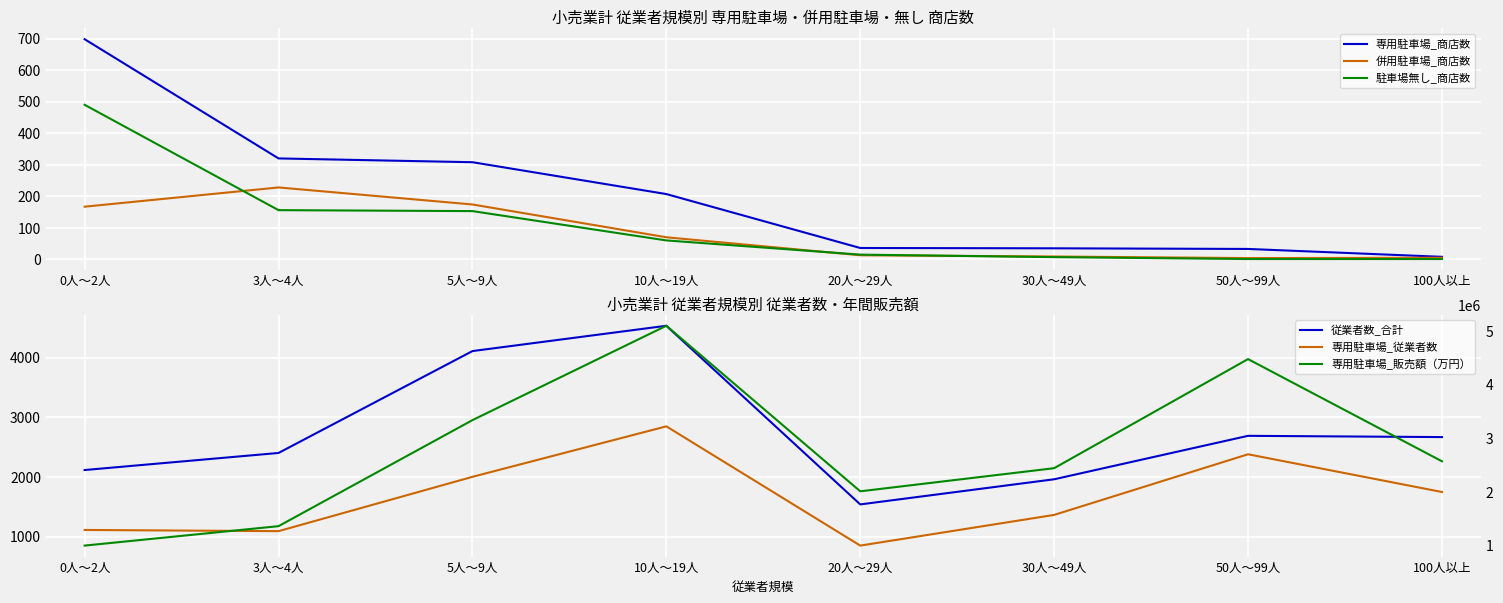

What is the difference between the maximum and minimum values in the 従業者数_合計 series?

2993